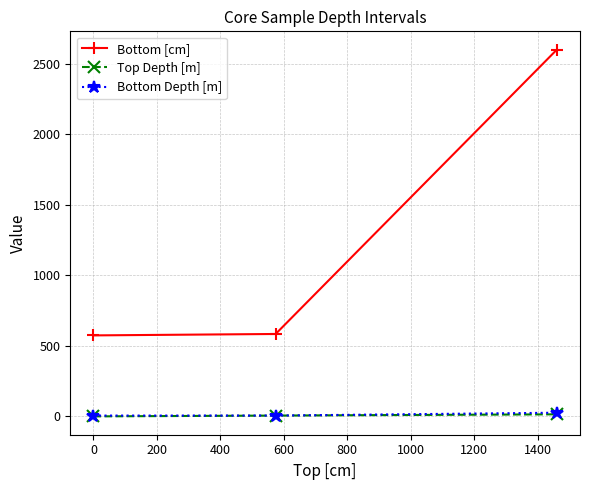

How many lines are shown in the chart?

3